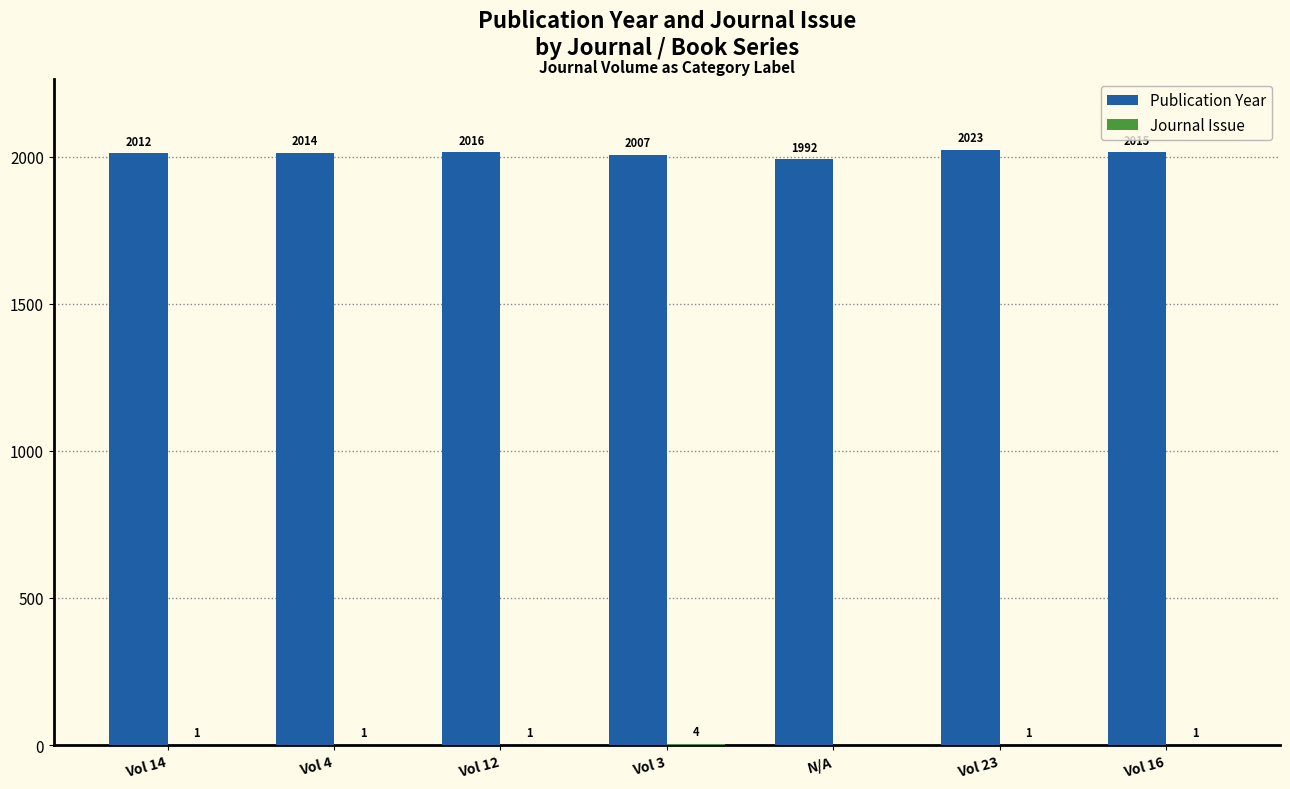

At which category is the sum across all series the highest?

Vol 23